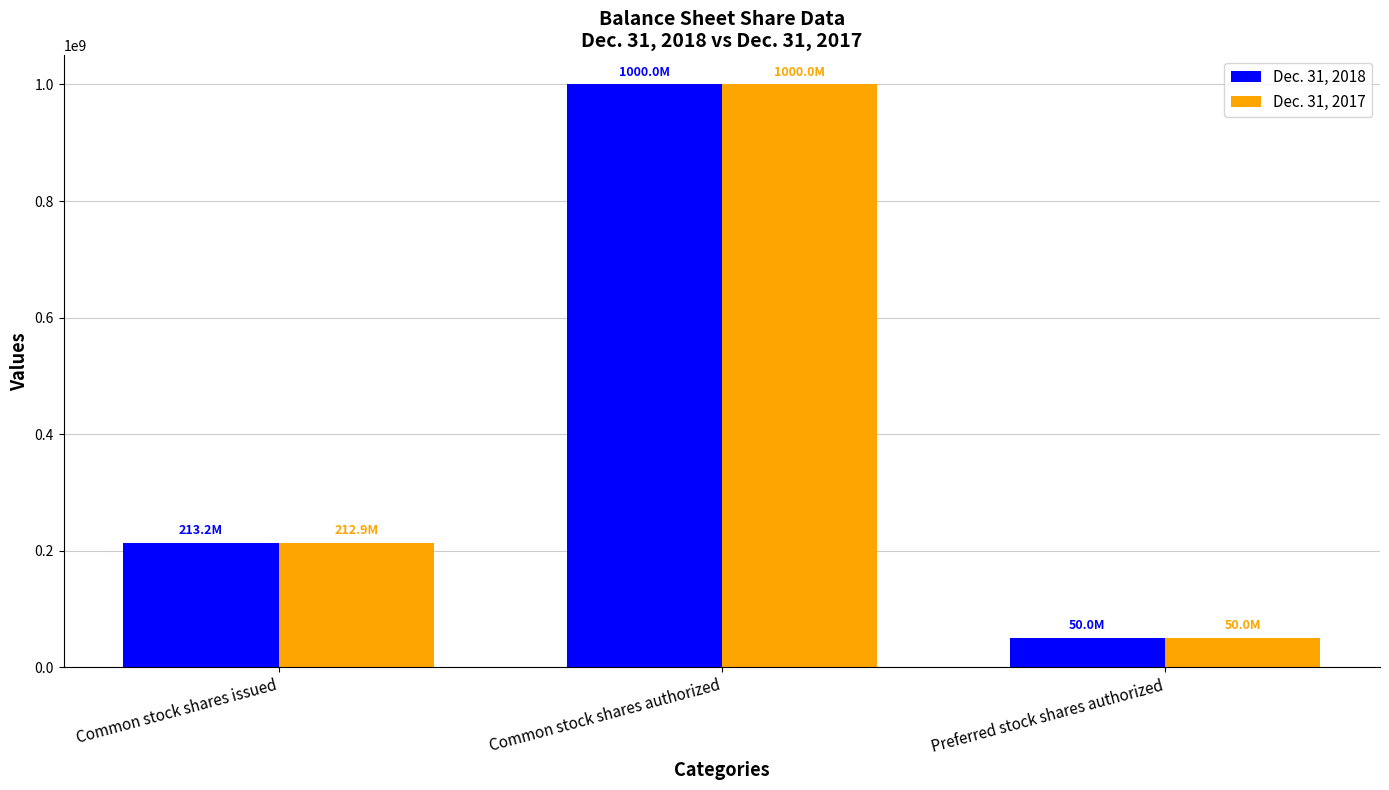

Reading left to right, what are all the values shown in this chart?

Dec. 31, 2018: Common stock shares issued=213187780	Common stock shares authorized=1000000000	Preferred stock shares authorized=50000000
Dec. 31, 2017: Common stock shares issued=212930655	Common stock shares authorized=1000000000	Preferred stock shares authorized=50000000